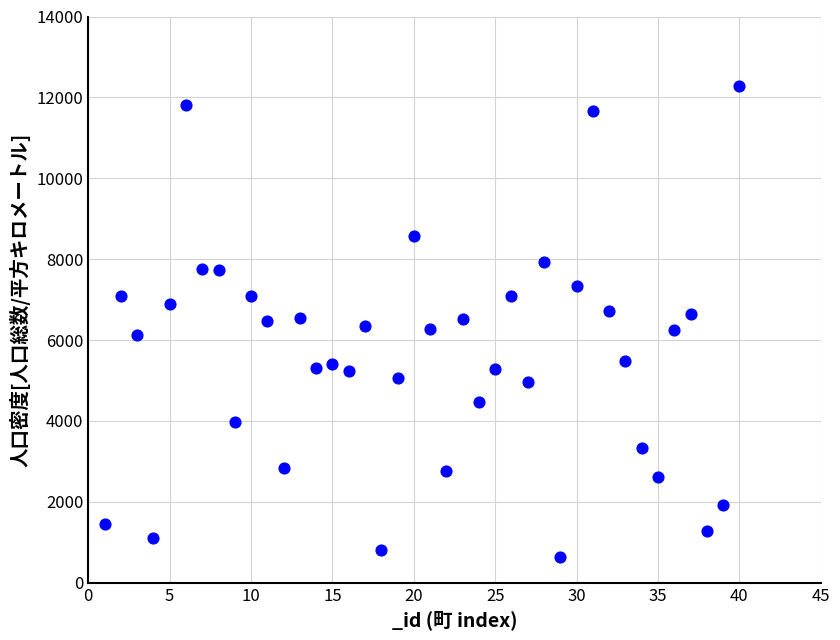

What is the range of X values (max minus min)?

39.0